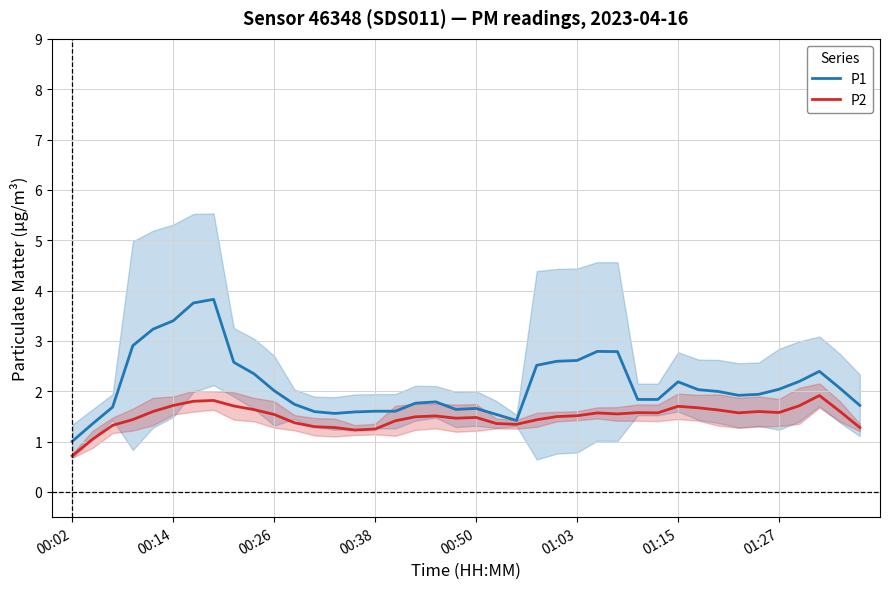

Is it true that P2 equals 1.6 at 33?

True